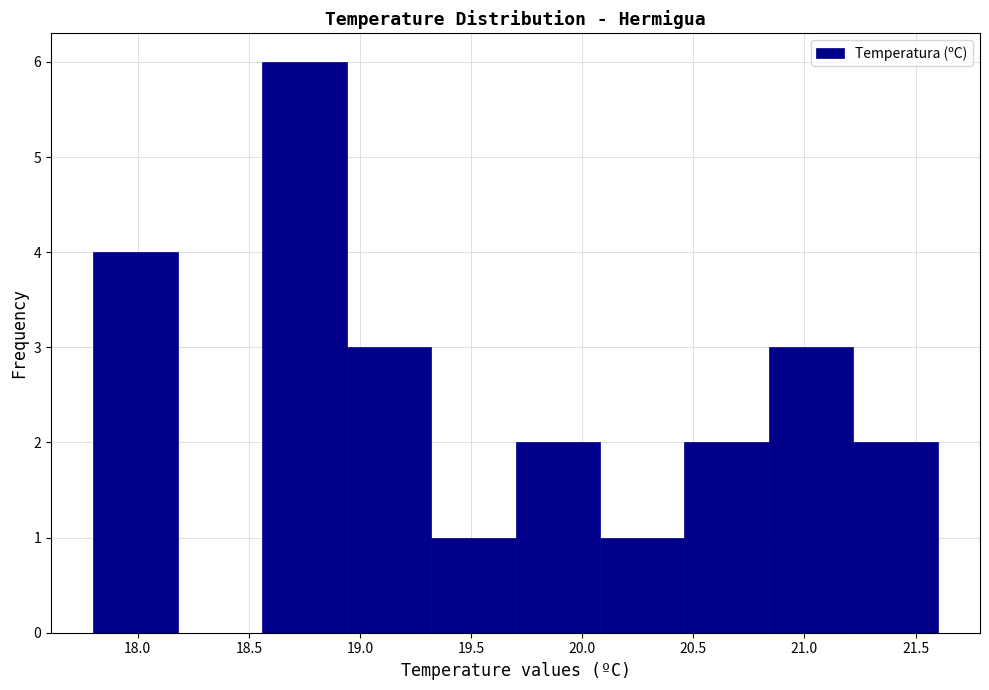

Which range on the x-axis has the tallest bar?

18.56 to 18.94